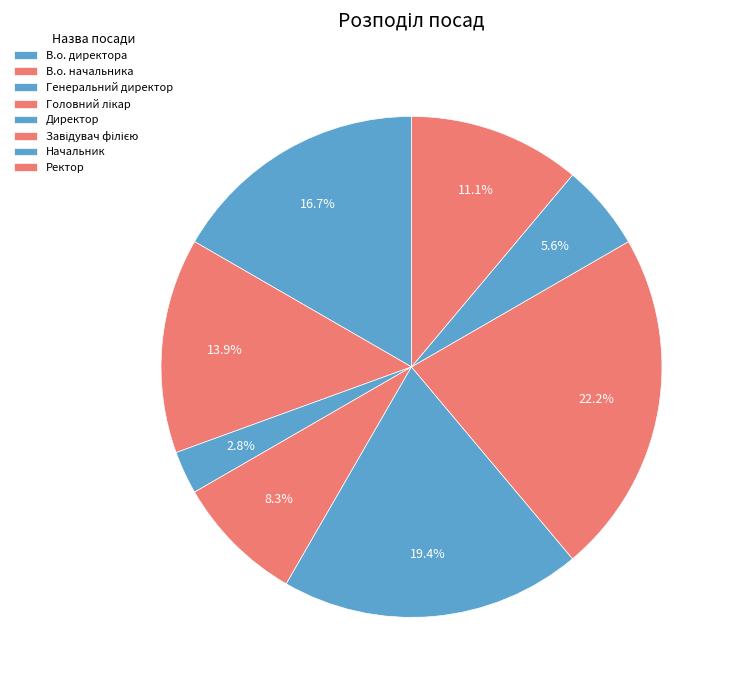

Combined, do В.о. директора and В.о. начальника account for over 50%?

No